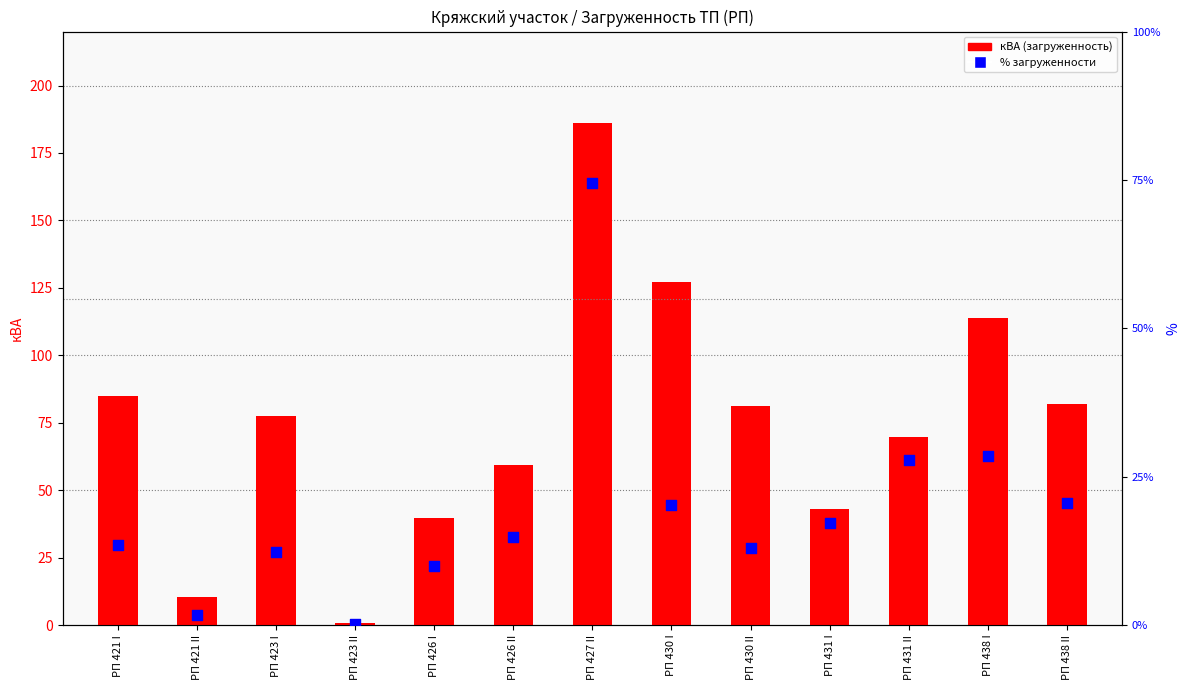

Is the value of кВА (загруженность) at РП 426 II greater than the value of % загруженности at РП 421 II?

Yes